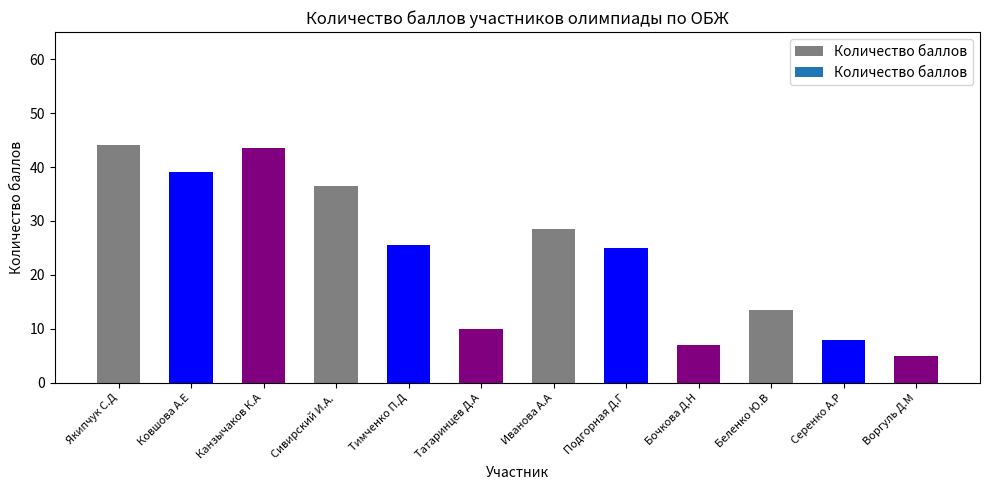

What is the difference between the maximum and minimum values?

39.0